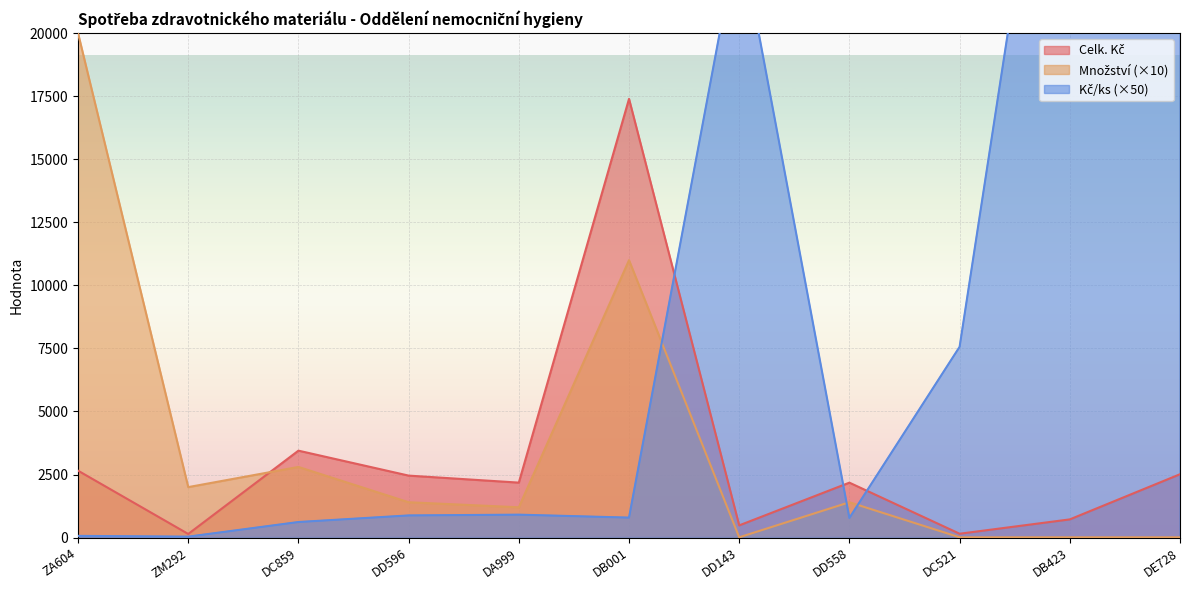

How many data points in Celk. Kč are above 2178?

5